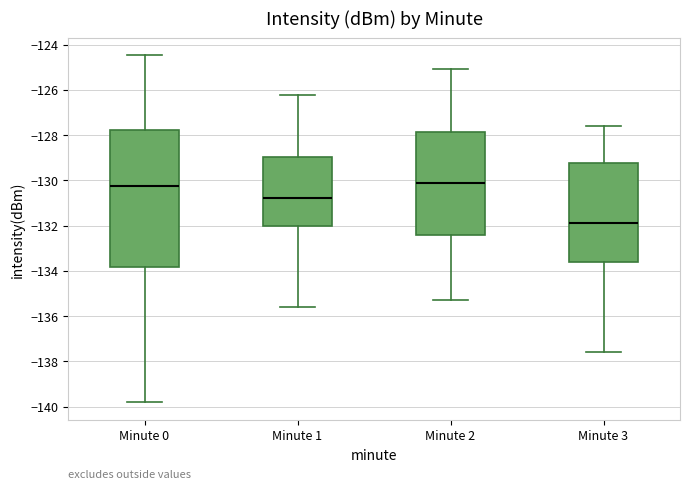

Which box's median line is the lowest?

Minute 3